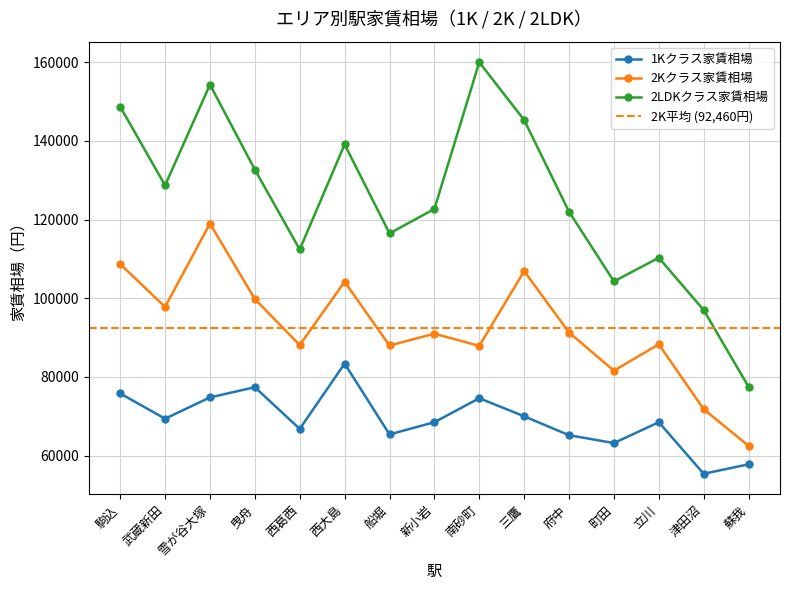

What is the label of the 7th point from the left?

船堀